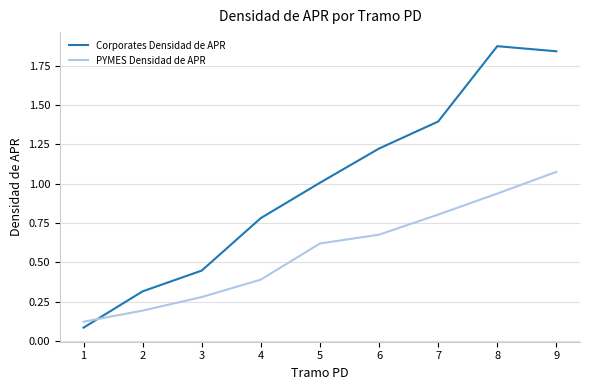

What are all the series names shown in the legend?

Corporates Densidad de APR, PYMES Densidad de APR